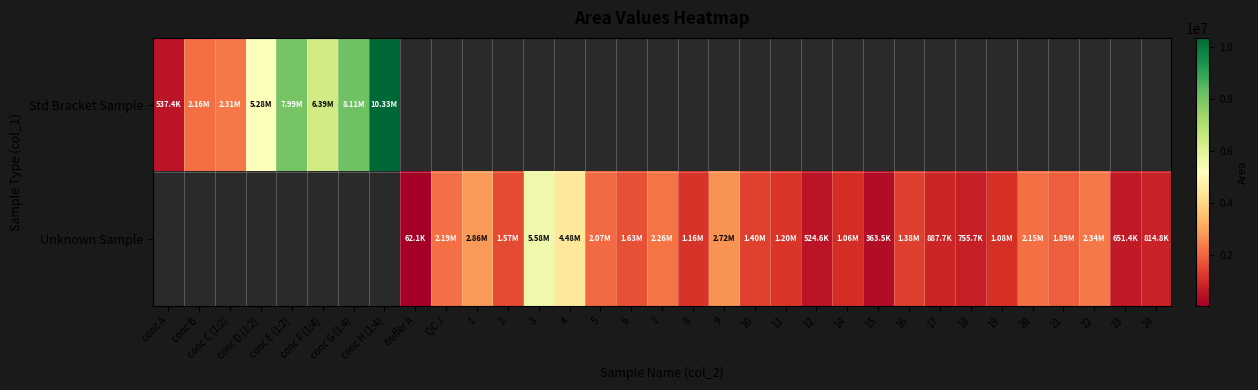

Which label corresponds to the largest value in the chart?

conc H (1:4)